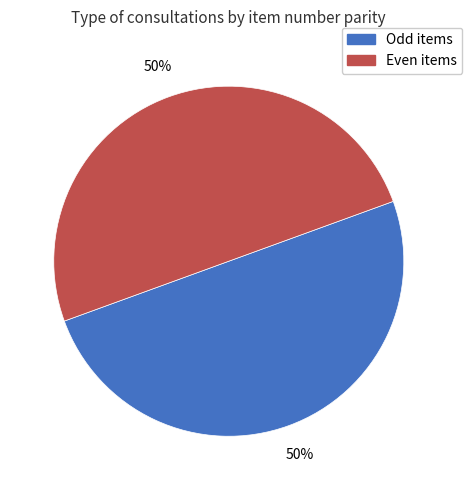

To the nearest percent, what is the average slice percentage?

50%